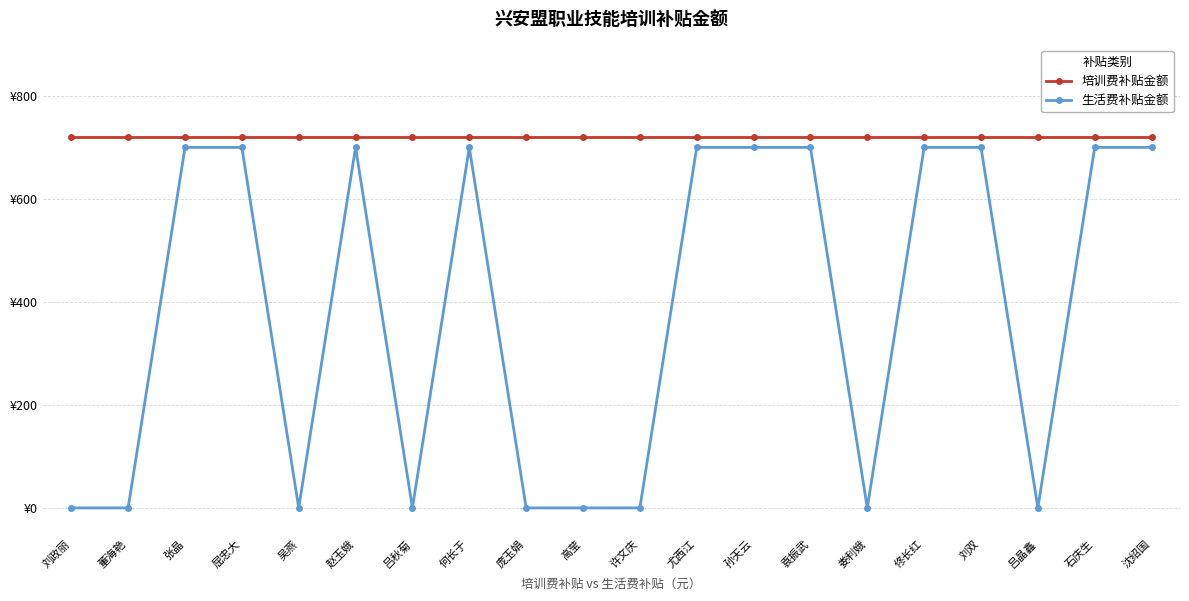

Between 张晶 and 吴燕, which series saw the biggest shift?

生活费补贴金额